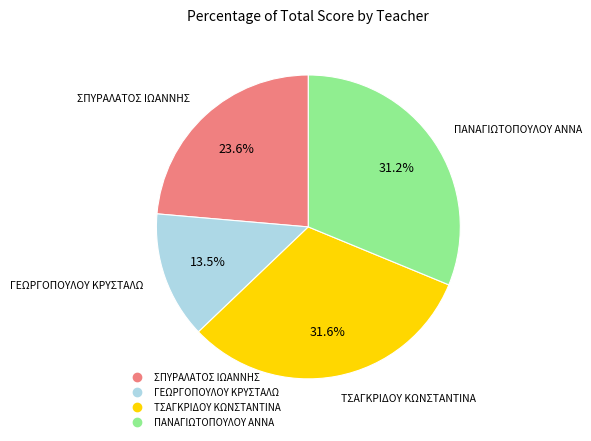

To the nearest percent, what is the difference between the largest and smallest slice percentages?

18%